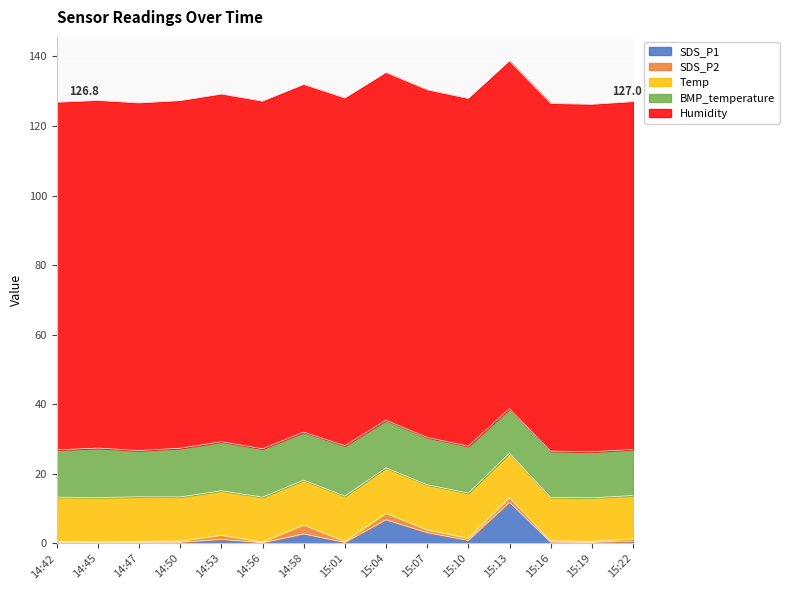

What is the label of the 15th point from the right?

14:42